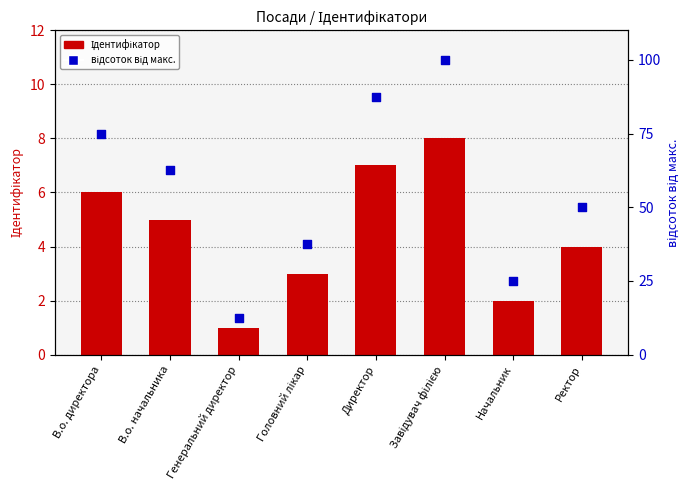

Which series has the largest total across all categories?

відсоток від макс.